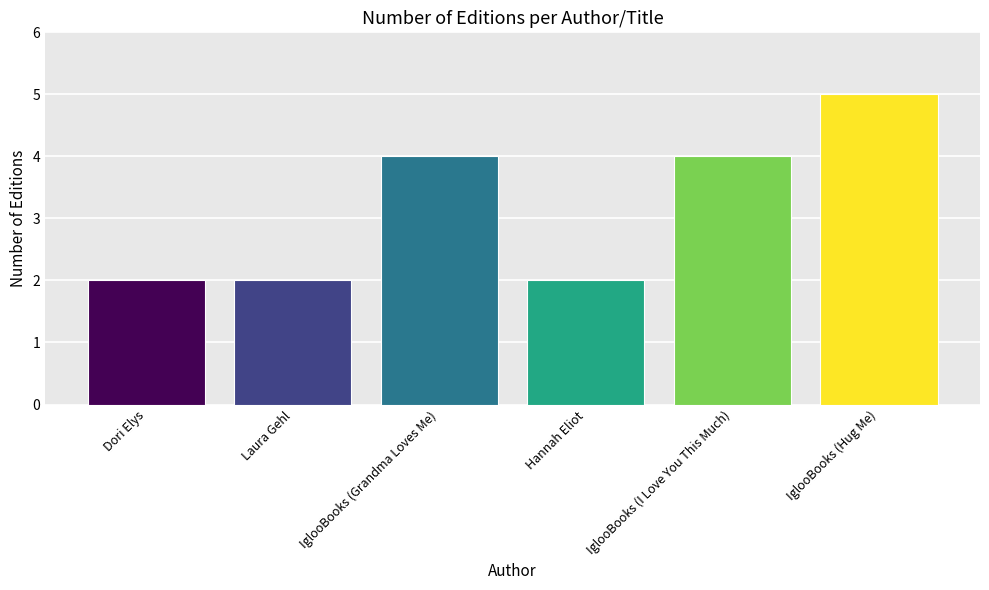

What is the label of the 4th bar from the left?

Hannah Eliot